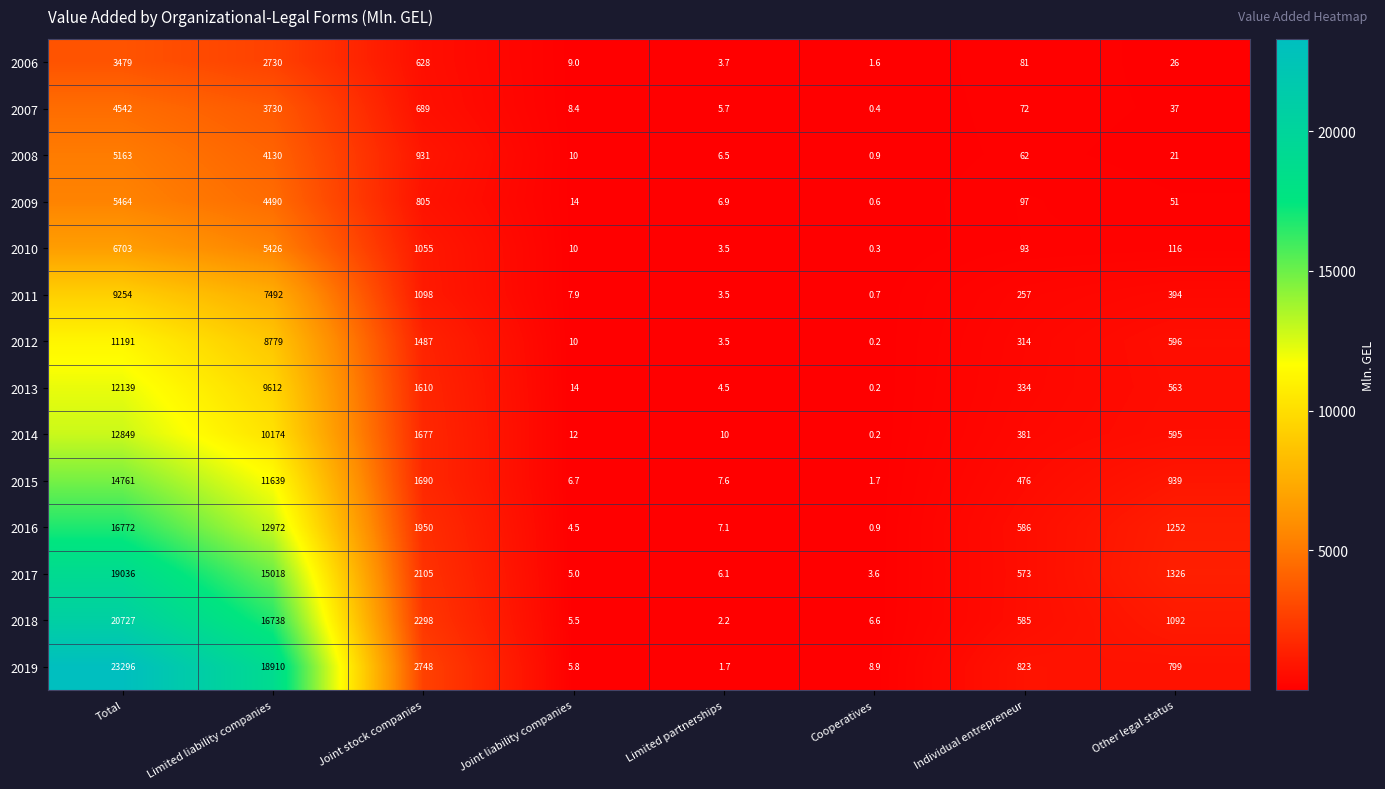

What is the difference between the maximum and minimum values in the 2006 series?

3477.4